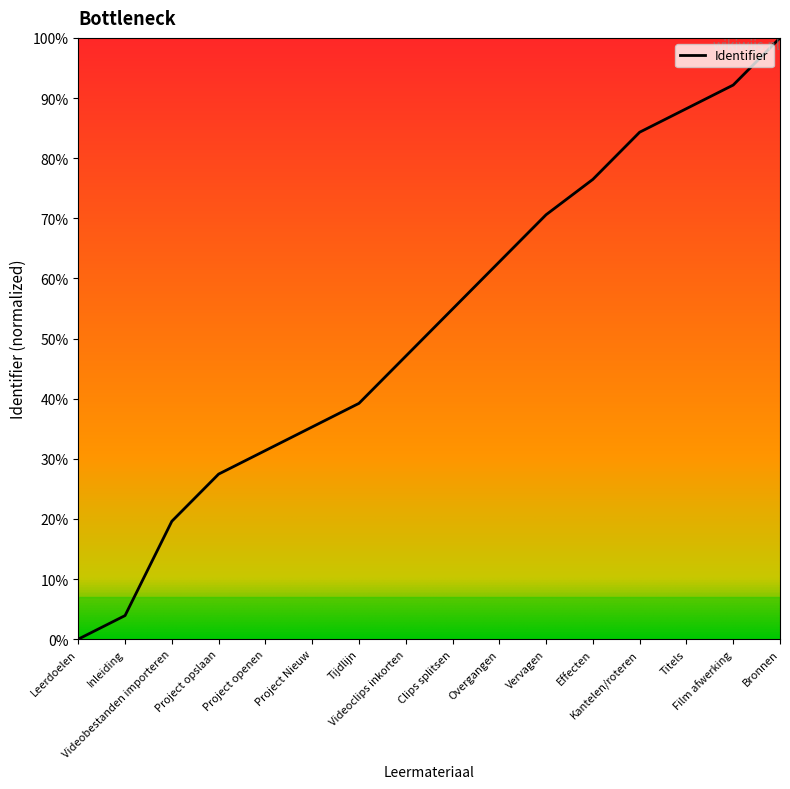

At which label is the value closest to 7?

Videoclips inkorten